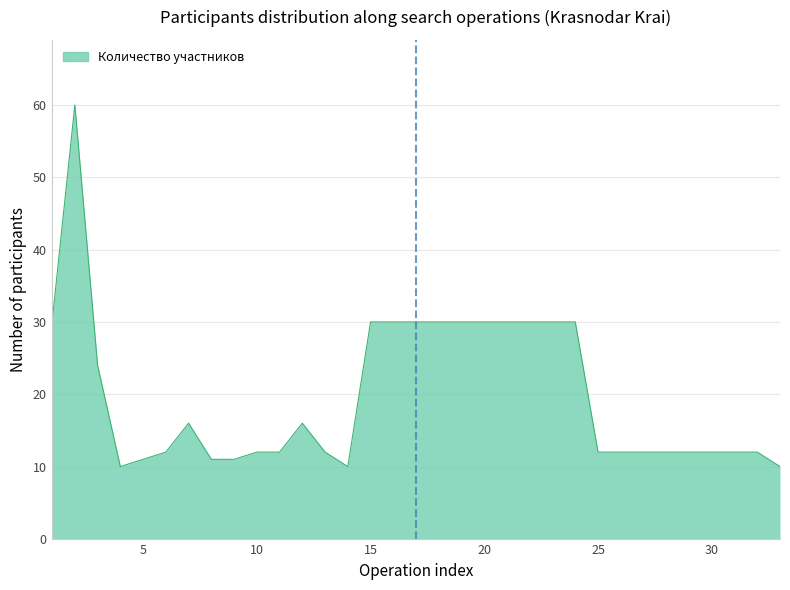

What is the average value?

20